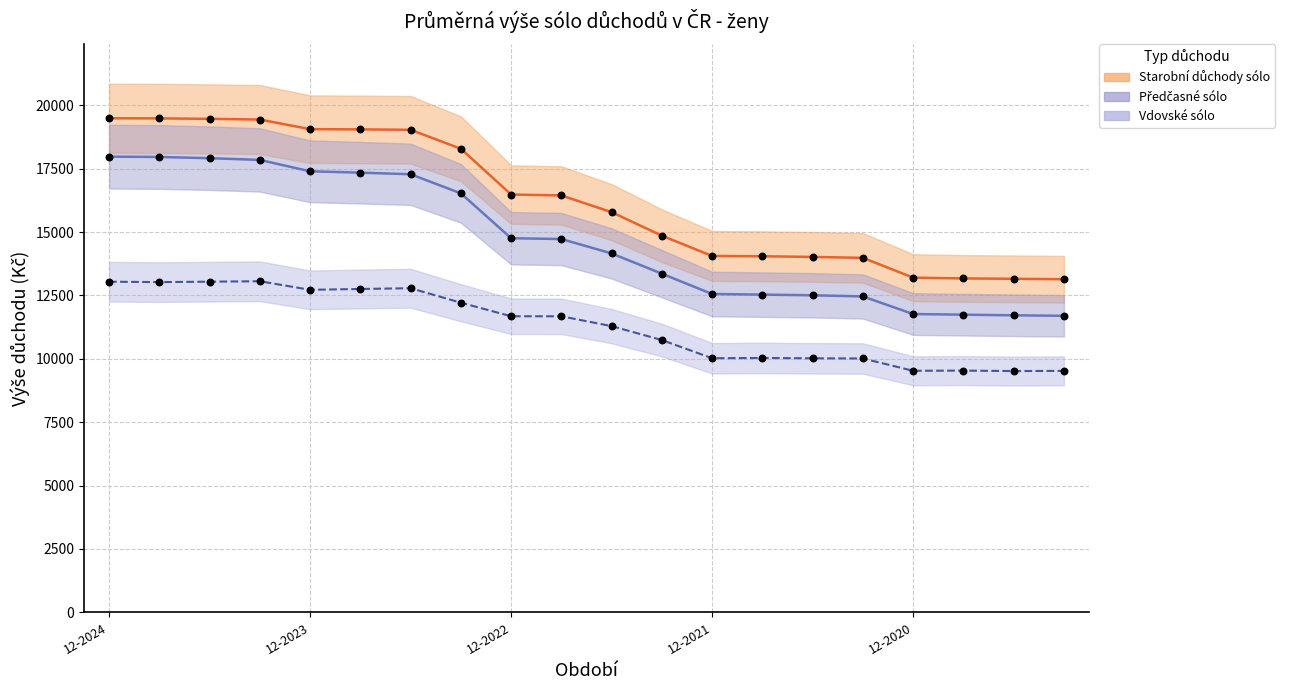

Which series reaches the minimum Y coordinate?

Vdovské sólo (střed)